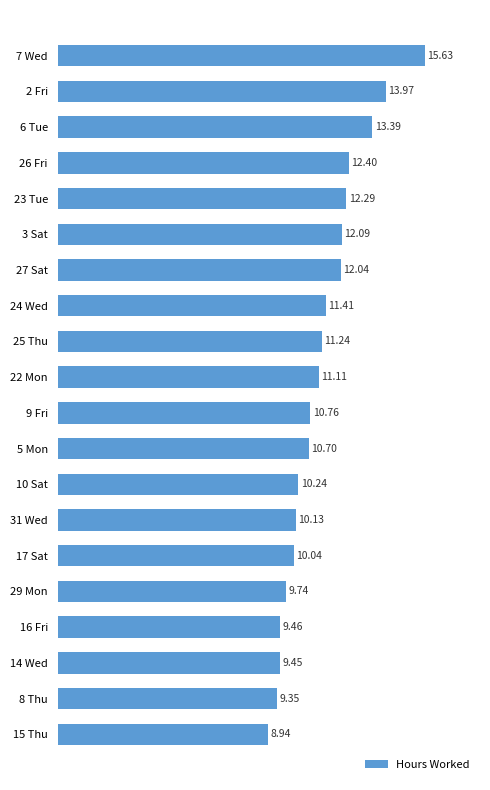

Rank the categories by value from highest to lowest.

7 Wed, 2 Fri, 6 Tue, 26 Fri, 23 Tue, 3 Sat, 27 Sat, 24 Wed, 25 Thu, 22 Mon, 9 Fri, 5 Mon, 10 Sat, 31 Wed, 17 Sat, 29 Mon, 16 Fri, 14 Wed, 8 Thu, 15 Thu